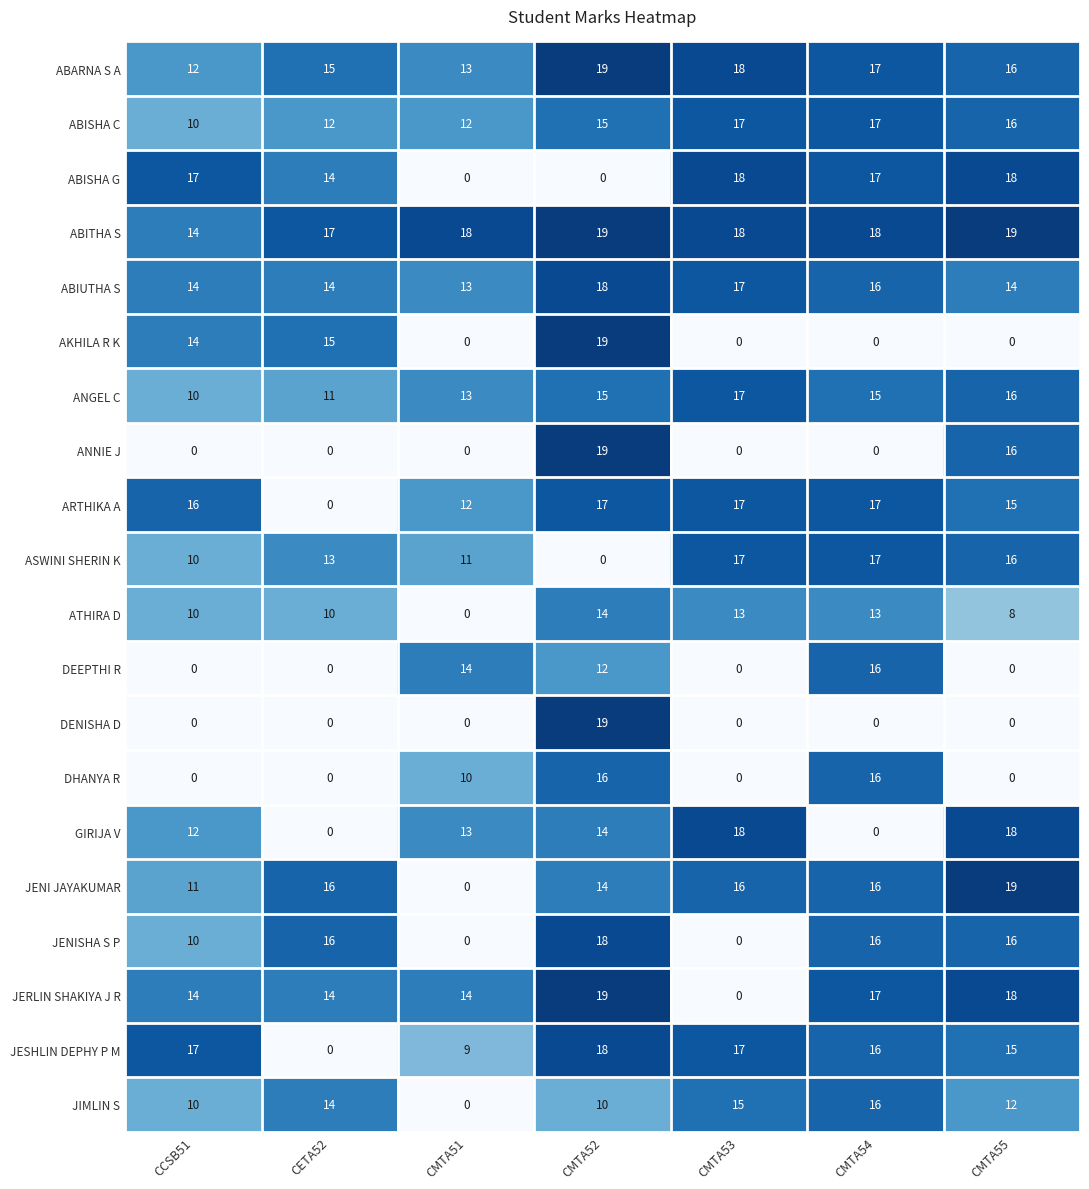

What value does the JIMLIN S series have at CMTA53, to the nearest 5?

15